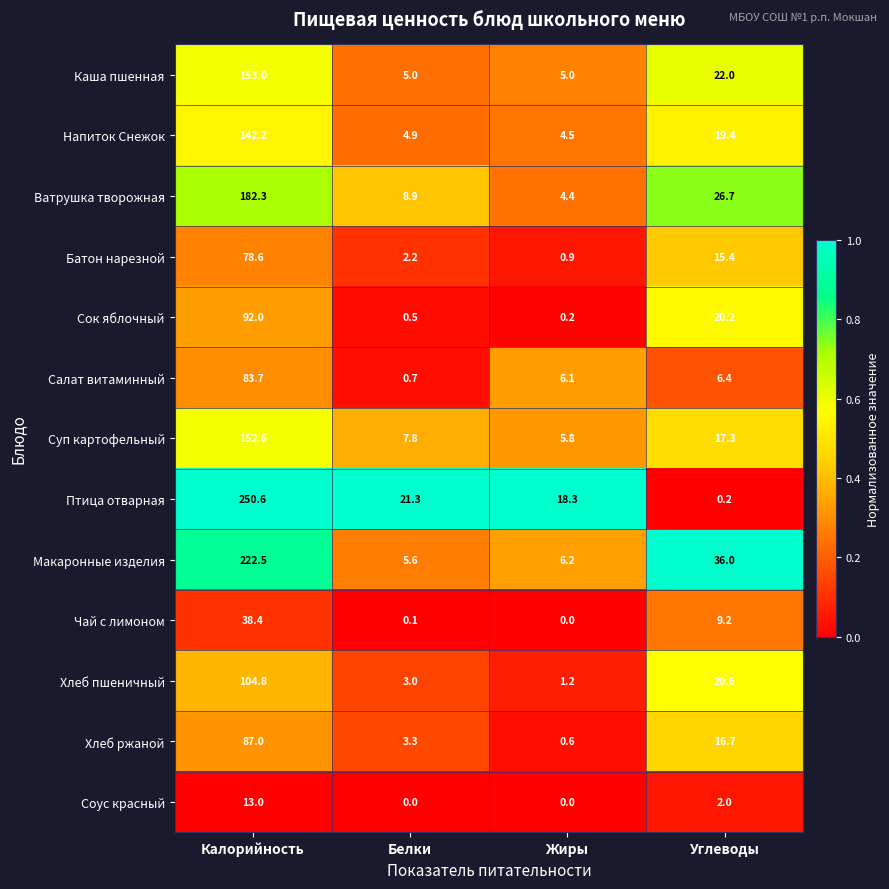

The Напиток Снежок series shows 142.2 at Калорийность. True or false?

True